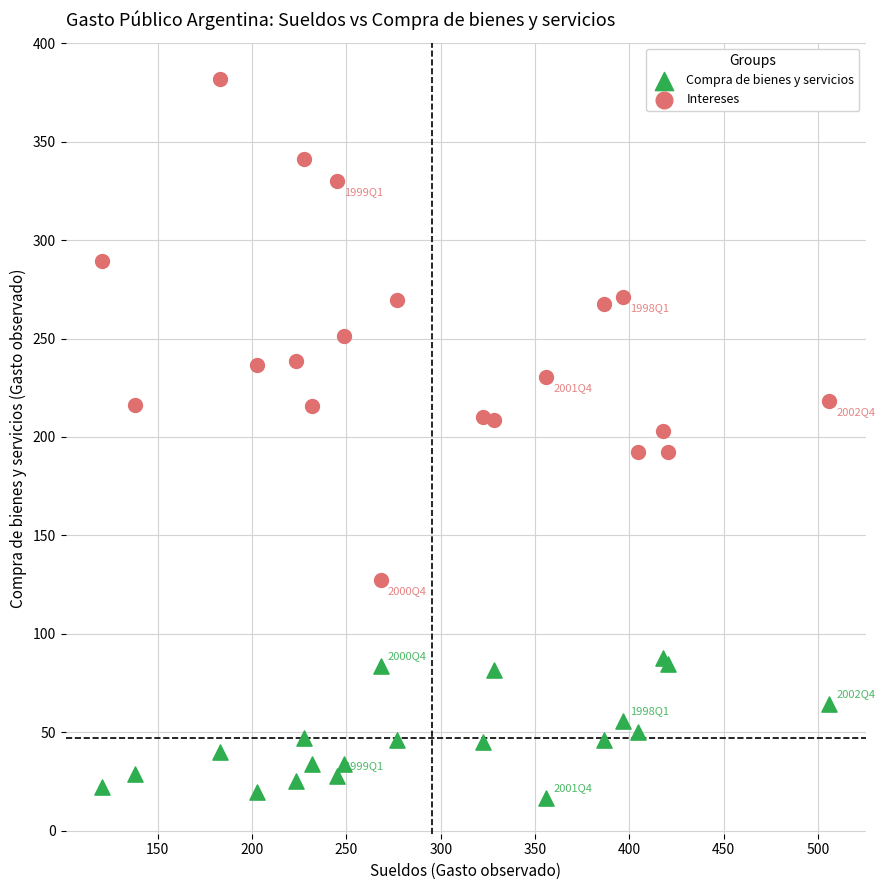

Which series reaches the maximum Y coordinate?

Intereses